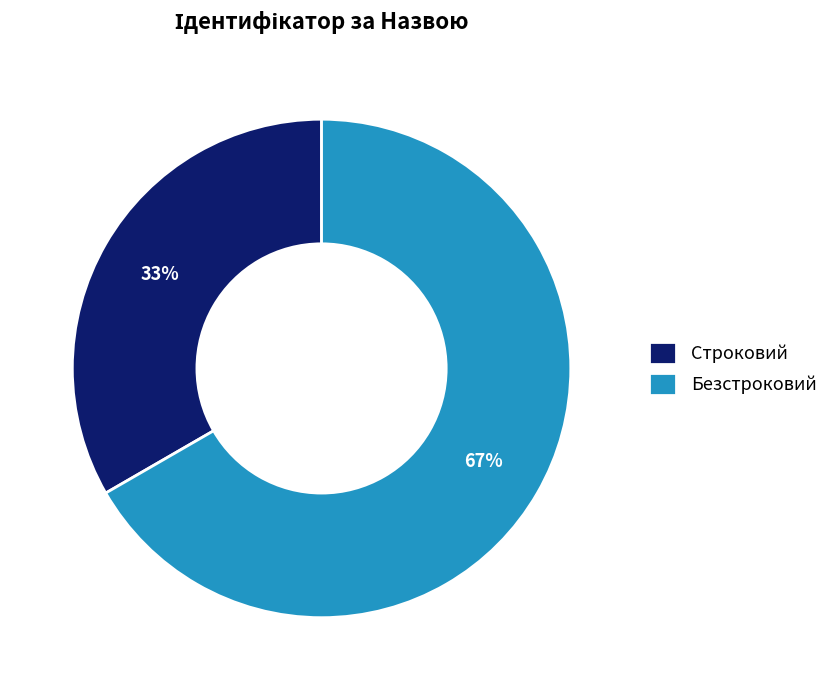

Approximately how many times larger is the value at Безстроковий compared to Строковий?

2.0